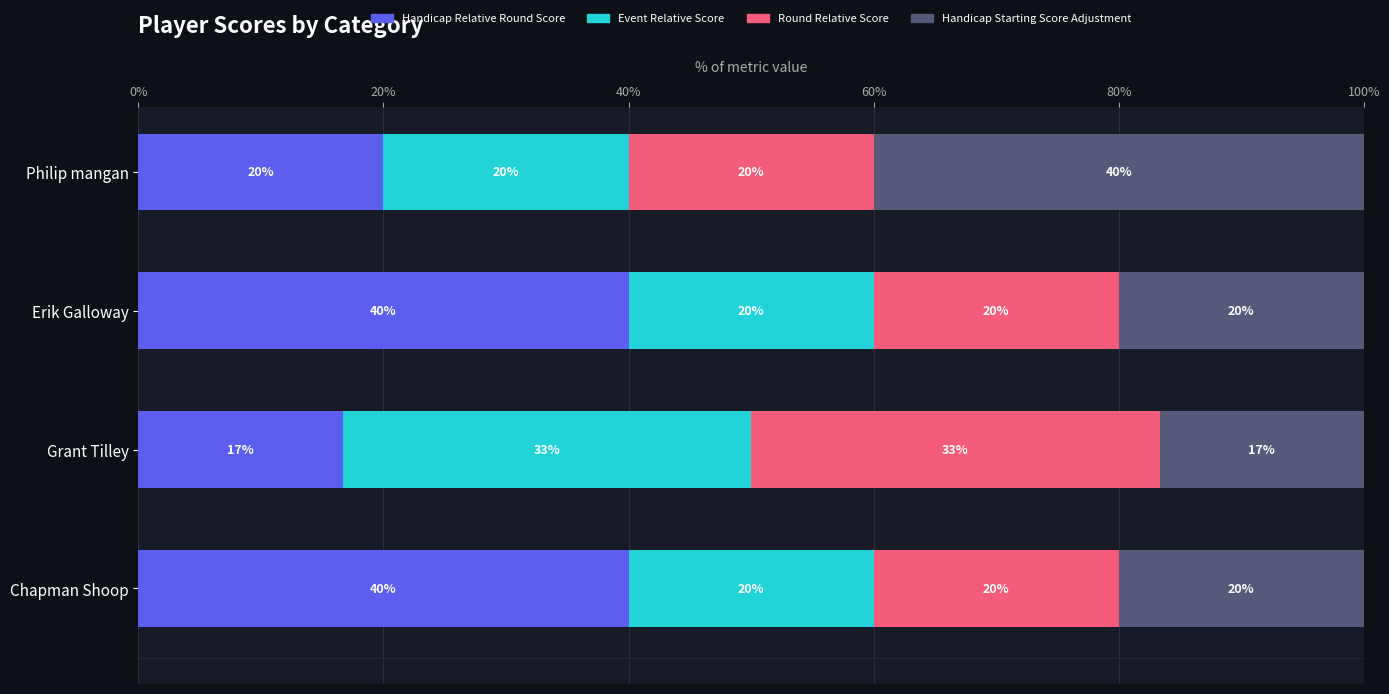

Count the Handicap Relative Round Score values in the range 20 to 40.

3